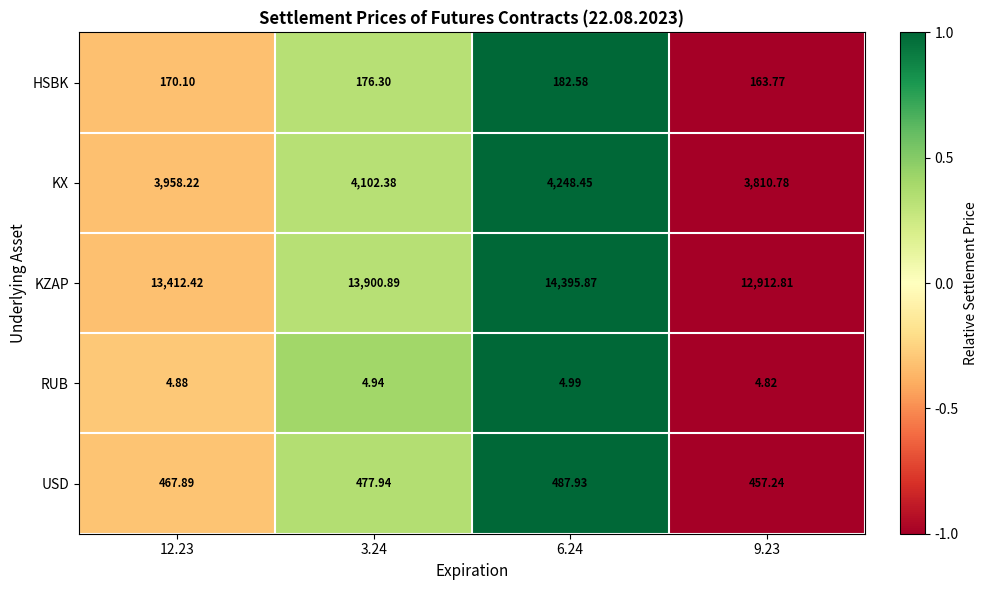

What is the total value across all series at 3.24?

18662.5